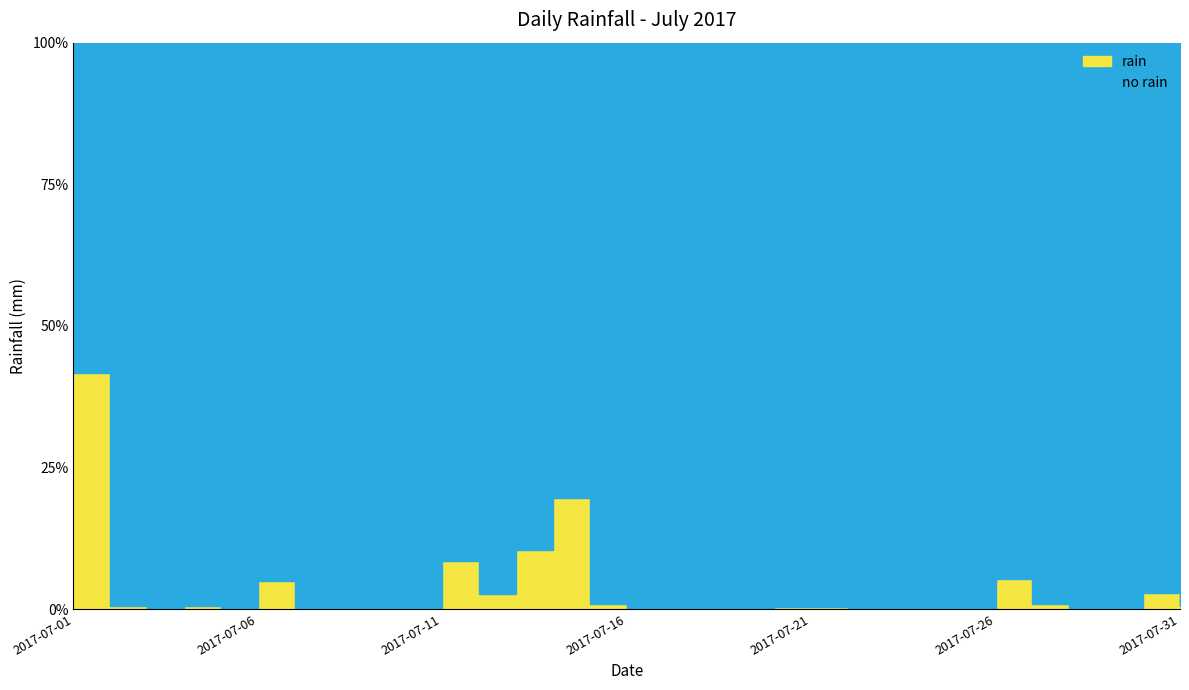

Reading right to left, list all the values displayed in this chart.

2017-07-31=0.6	2017-07-30=3.4	2017-07-29=0.0	2017-07-28=0.0	2017-07-27=1.0	2017-07-26=6.4	2017-07-25=0.0	2017-07-24=0.0	2017-07-23=0.0	2017-07-22=0.0	2017-07-21=0.4	2017-07-20=0.4	2017-07-19=0.0	2017-07-18=0.0	2017-07-17=0.0	2017-07-16=0.0	2017-07-15=1.0	2017-07-14=23.4	2017-07-13=12.4	2017-07-12=3.2	2017-07-11=10.2	2017-07-10=0.0	2017-07-09=0.0	2017-07-08=0.0	2017-07-07=0.0	2017-07-06=5.8	2017-07-05=0.0	2017-07-04=0.6	2017-07-03=0.0	2017-07-02=0.6	2017-07-01=49.6